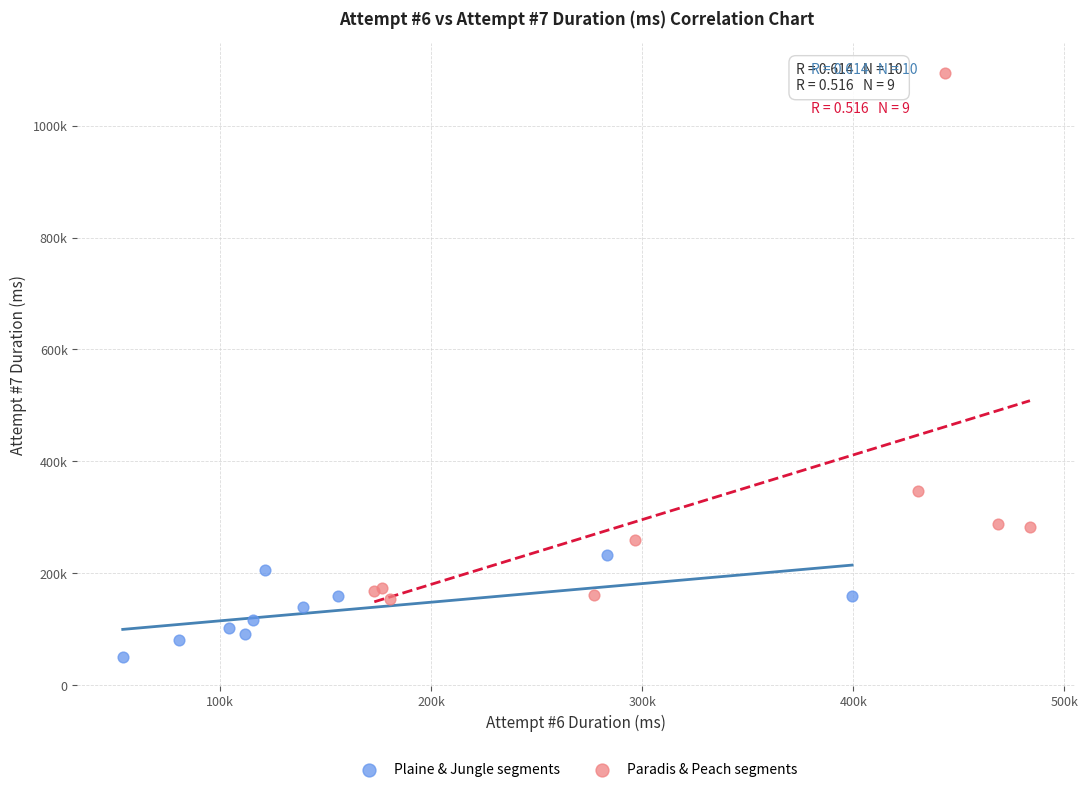

What are all the series names shown in the legend?

Plaine & Jungle segments, Paradis & Peach segments